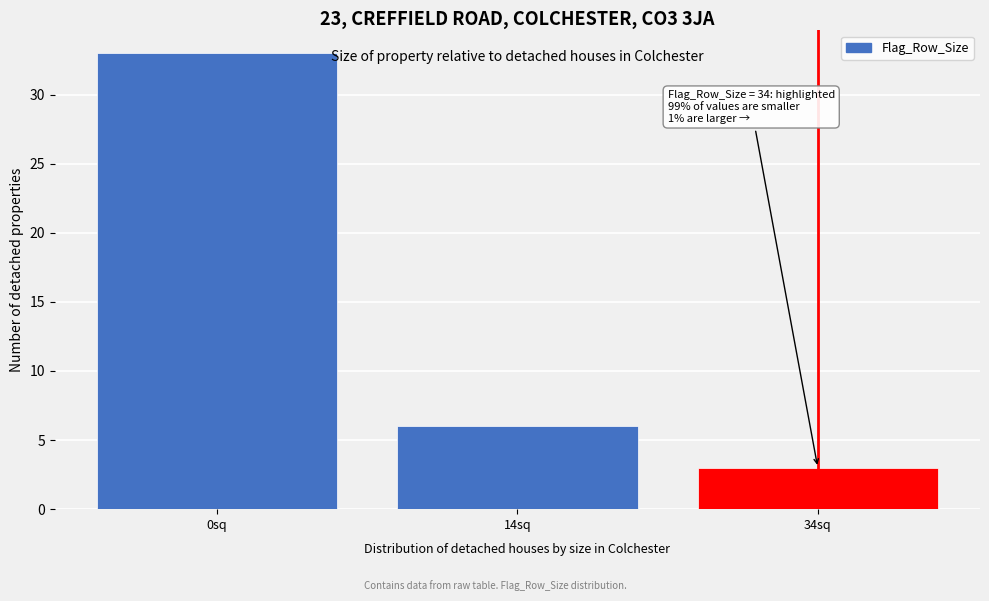

Reading left to right, what are all the values shown in this chart?

0sq=33	14sq=6	34sq=3